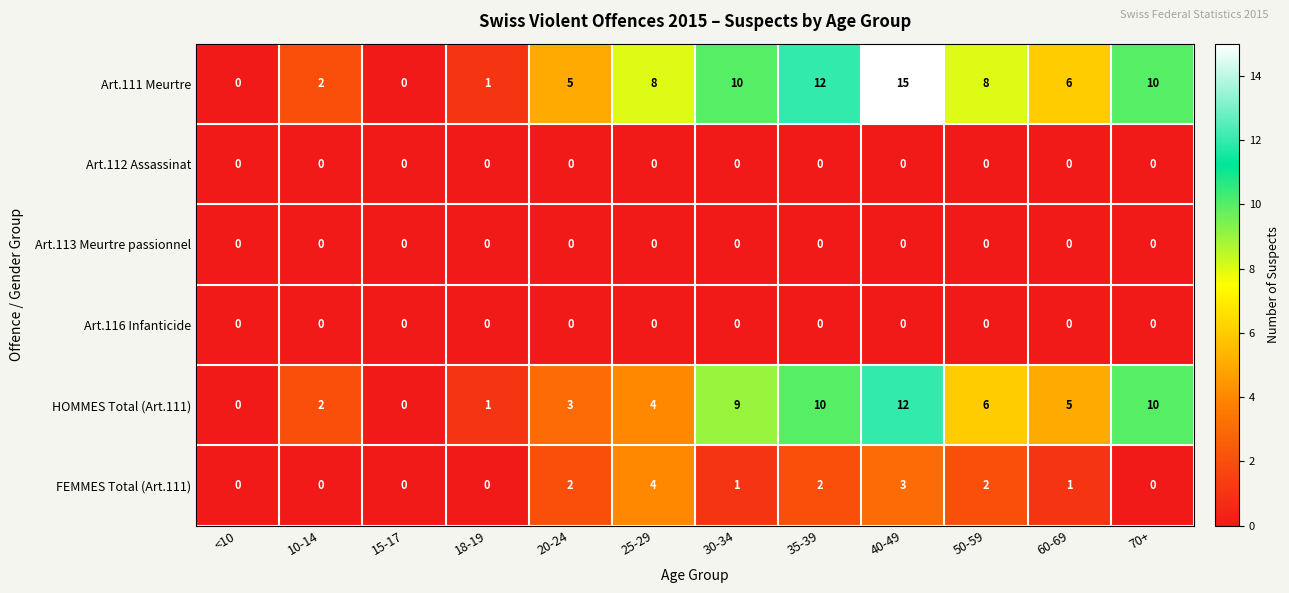

Which category has the highest value across all series?

40-49